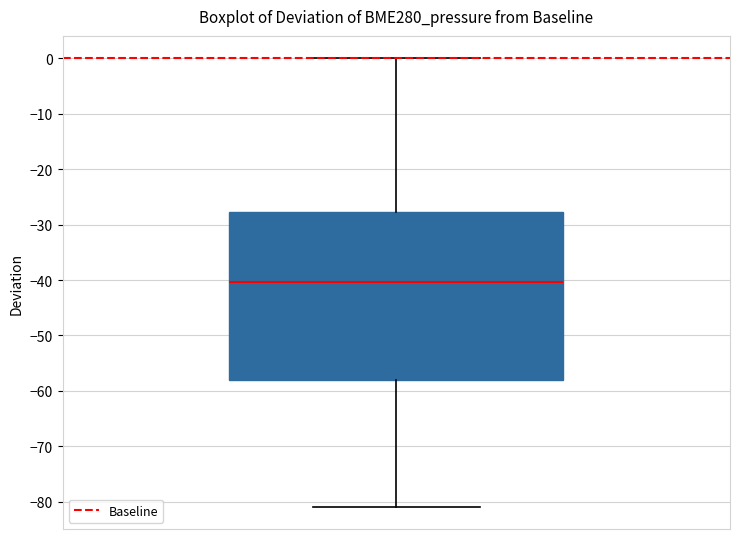

Where does the lower whisker of the box end on the y-axis? The values are not printed on the chart, so give them approximately, as read against the axis.

-81